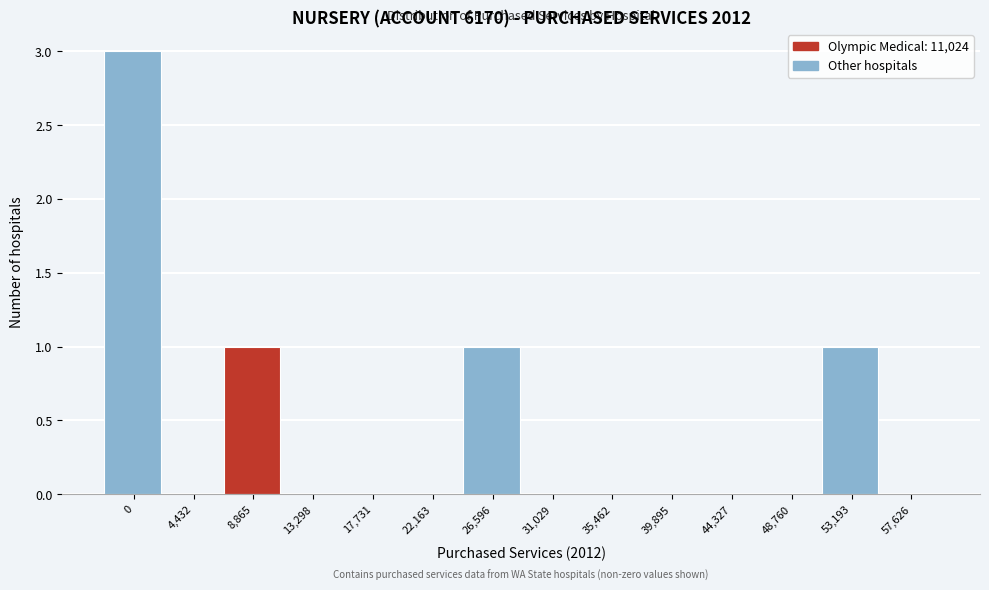

Reading left to right, list all the values displayed in this chart.

0=3	4,432=0	8,865=1	13,298=0	17,731=0	22,163=0	26,596=1	31,029=0	35,462=0	39,895=0	44,327=0	48,760=0	53,193=1	57,626=0